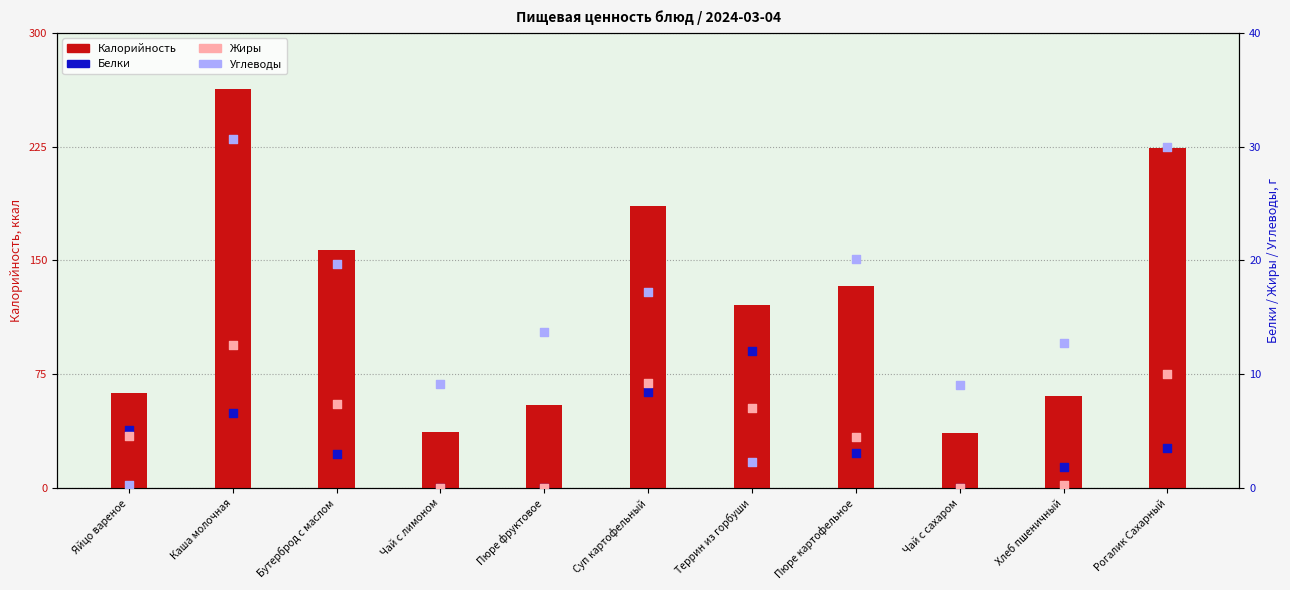

At how many categories does at least one series exceed 203?

2